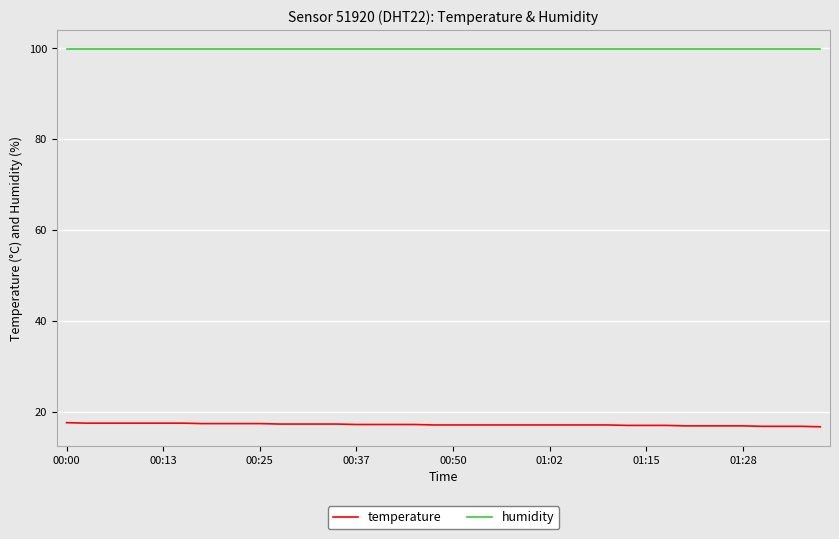

Is this an area chart (filled region under the line)?

No